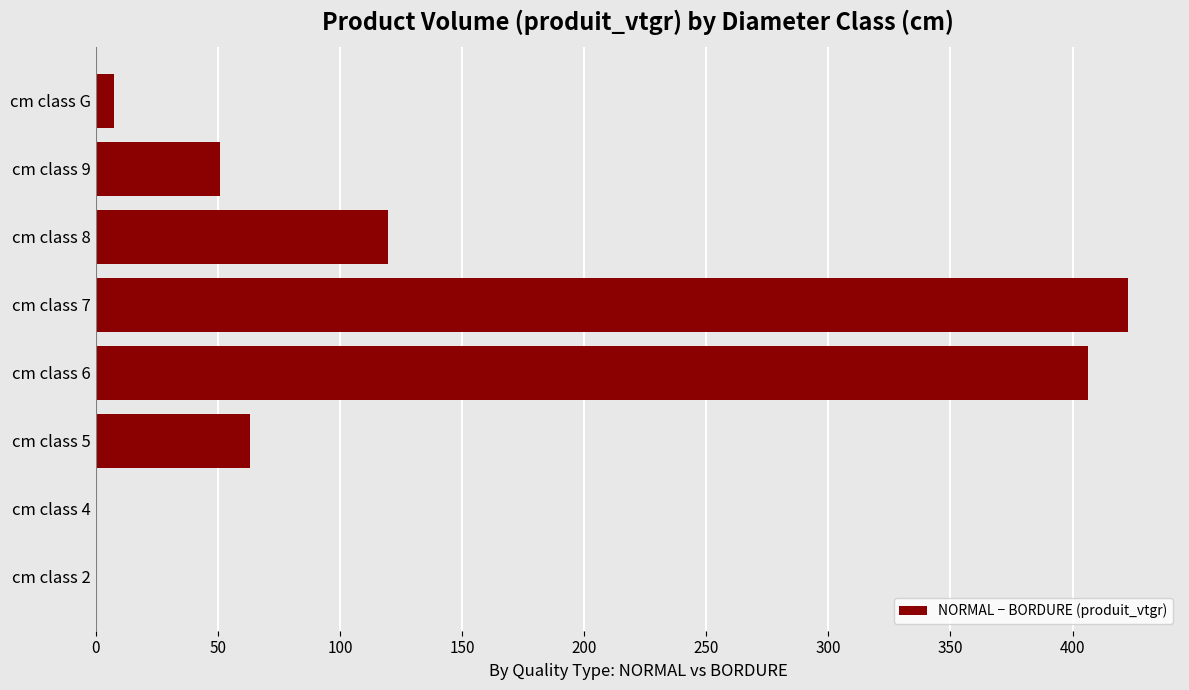

Does the chart contain stacked bars?

No